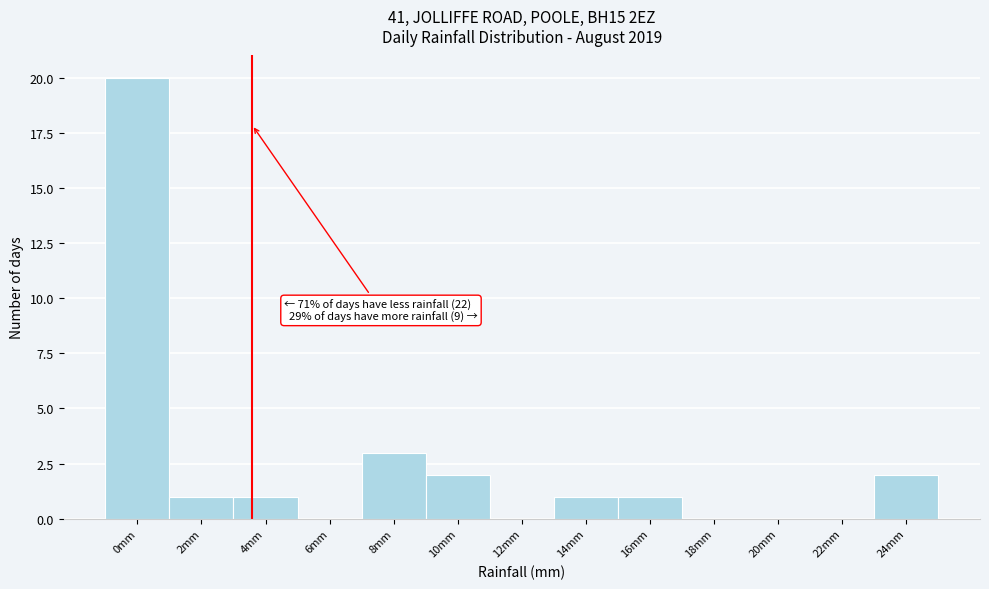

Reading left to right, extract all data points from this chart.

0mm=20	2mm=1	4mm=1	6mm=0	8mm=3	10mm=2	12mm=0	14mm=1	16mm=1	18mm=0	20mm=0	22mm=0	24mm=2